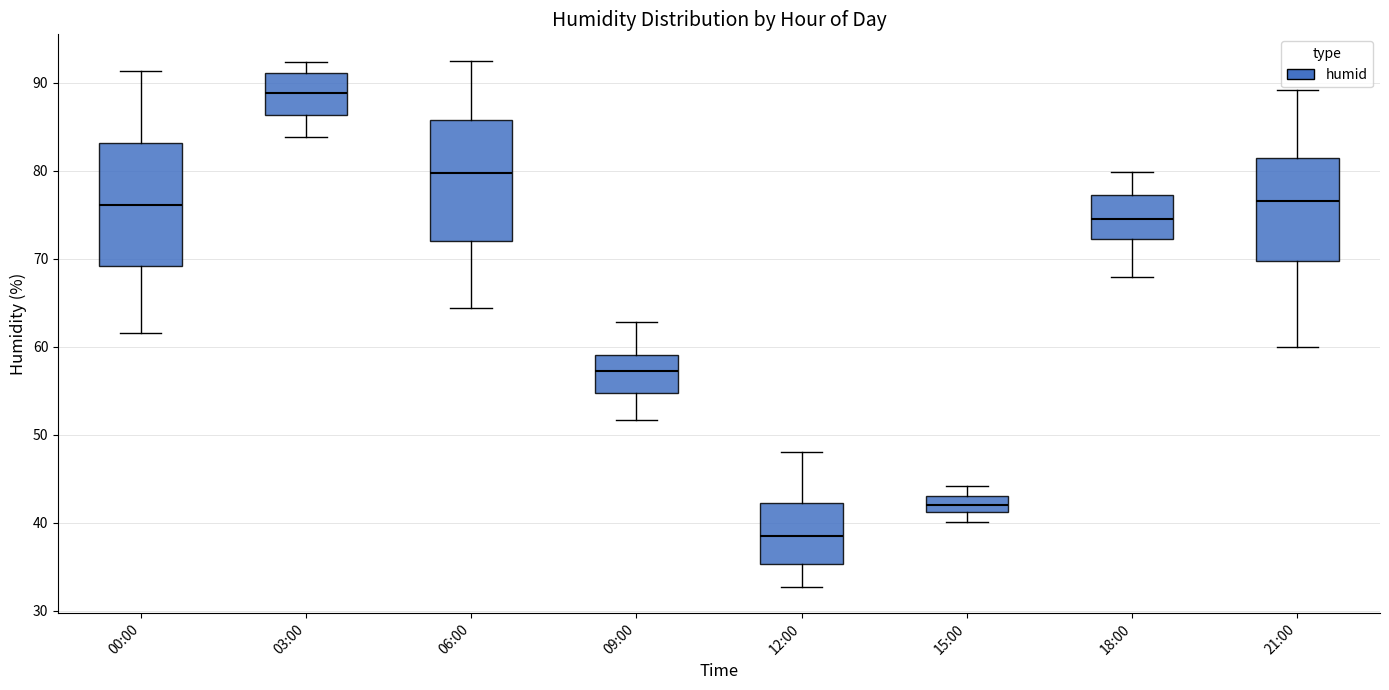

Reading left to right, read every box against the y-axis: the position of its median line, the range the box covers, and the ends of its whiskers. The values are not printed on the chart, so give them approximately, as read against the axis.

00:00: median 76, box 69 to 83, whiskers 62 to 91
03:00: median 89, box 86 to 91, whiskers 84 to 92
06:00: median 80, box 72 to 86, whiskers 64 to 93
09:00: median 57, box 55 to 59, whiskers 52 to 63
12:00: median 39, box 35 to 42, whiskers 33 to 48
15:00: median 42, box 41 to 43, whiskers 40 to 44
18:00: median 75, box 72 to 77, whiskers 68 to 80
21:00: median 77, box 70 to 81, whiskers 60 to 89